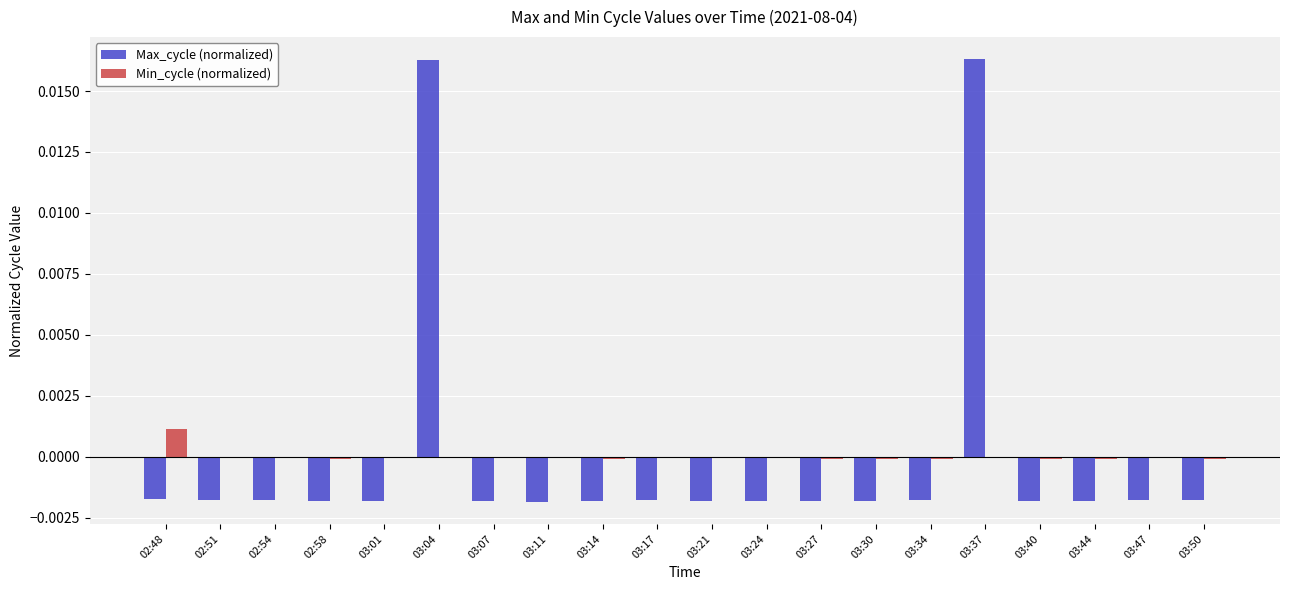

Is the value of Max_cycle (normalized) at 03:11 greater than the value of Min_cycle (normalized) at 03:44?

No